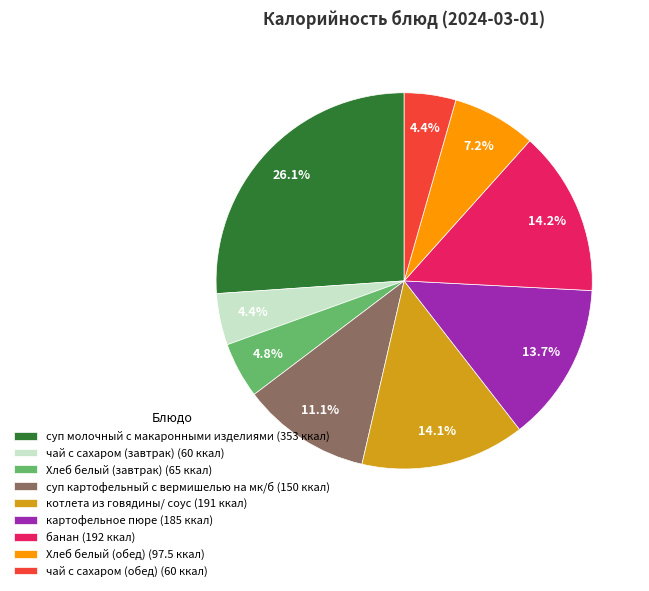

Is there any slice that represents more than half of the pie?

No